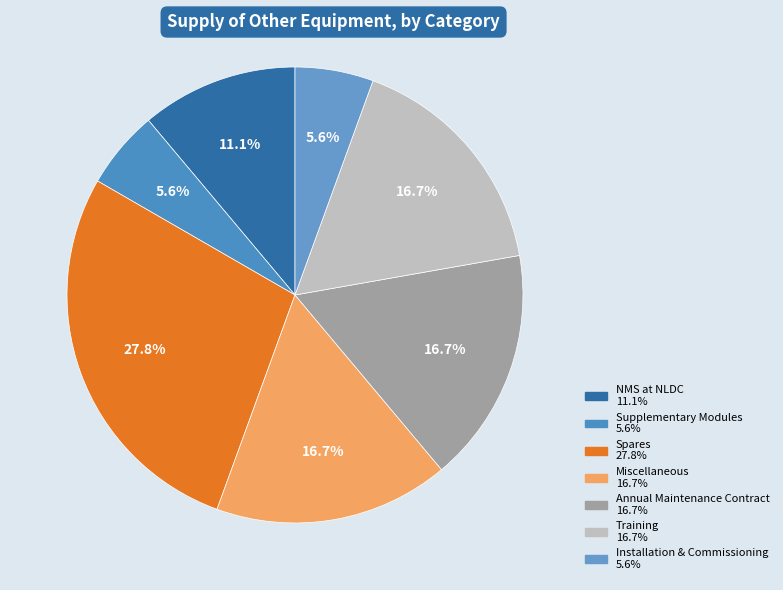

How many slices are in this pie chart?

7